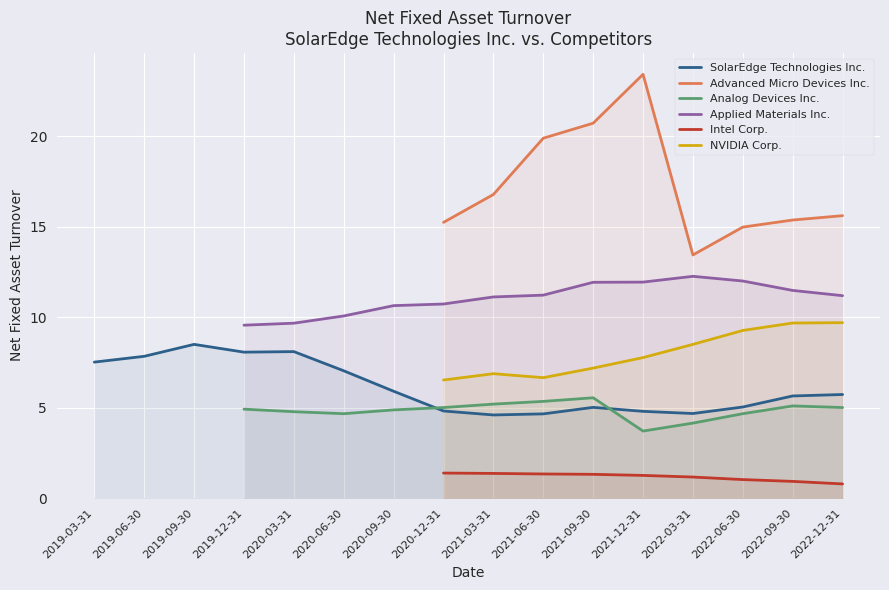

True or false: NVIDIA Corp. has a value of 3.9 at 2021-09-30.

False